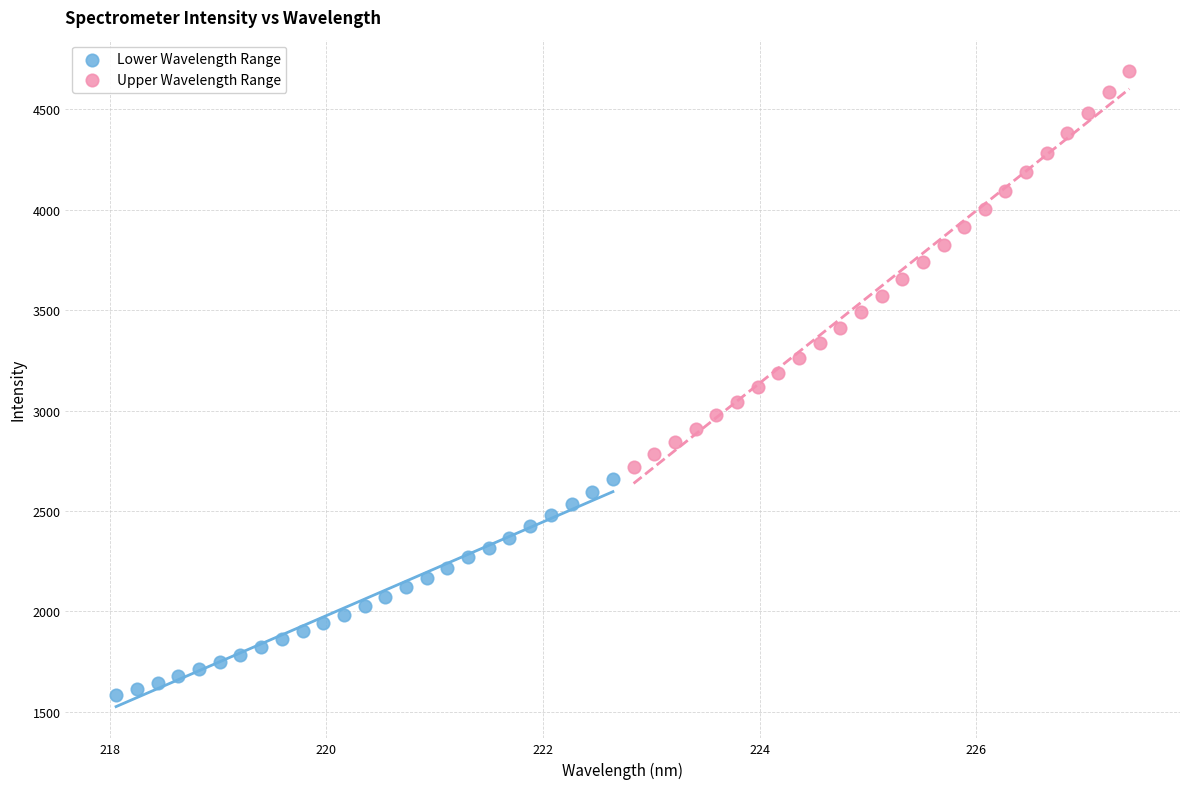

Which series has the widest spread of Y values?

Upper Wavelength Range